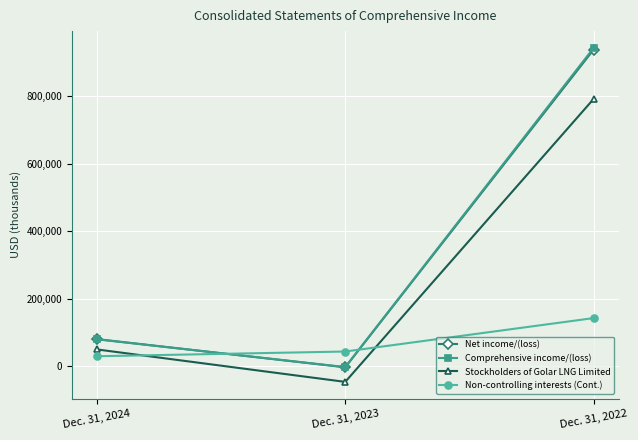

How many lines are shown in the chart?

4